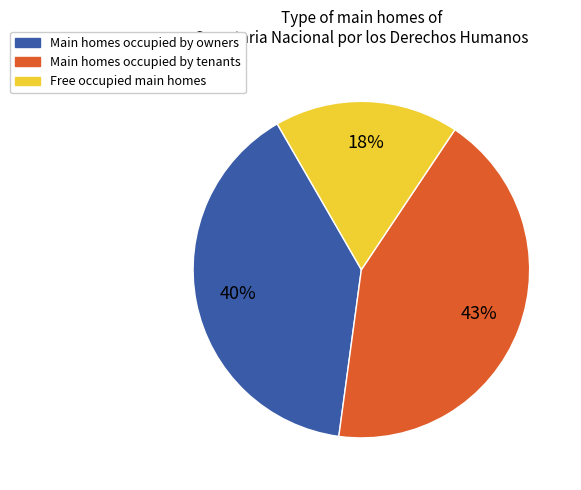

Is the sum of Free occupied main homes and Main homes occupied by owners greater than half?

Yes